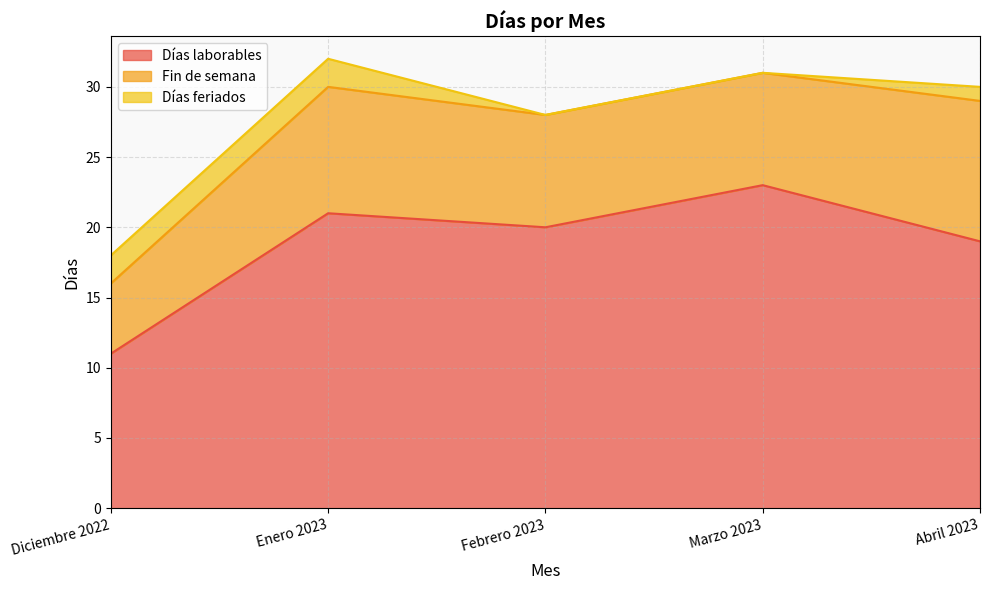

At which label is Días laborables closest to 17?

Abril 2023